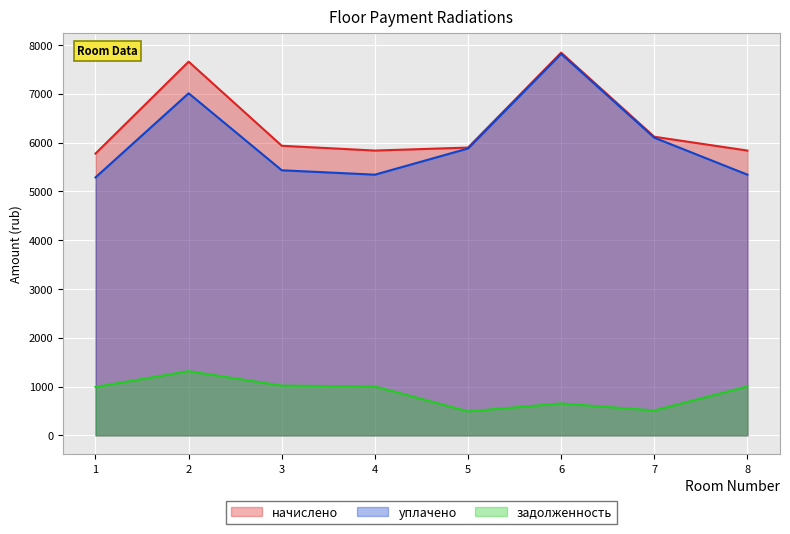

The уплачено series shows 5285.5 at 1. True or false?

True